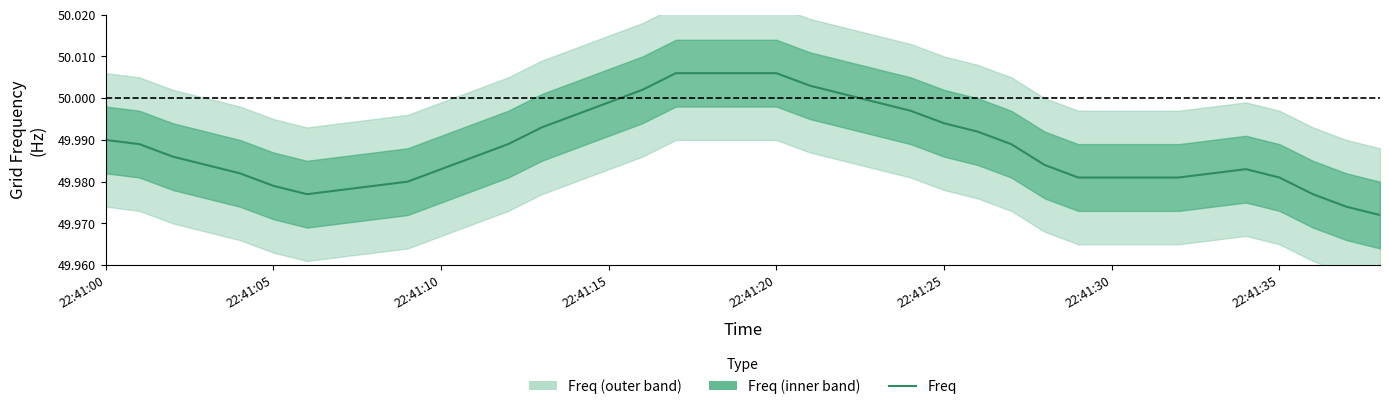

True or false: the data shows 50.0 at 22:41:25.

True